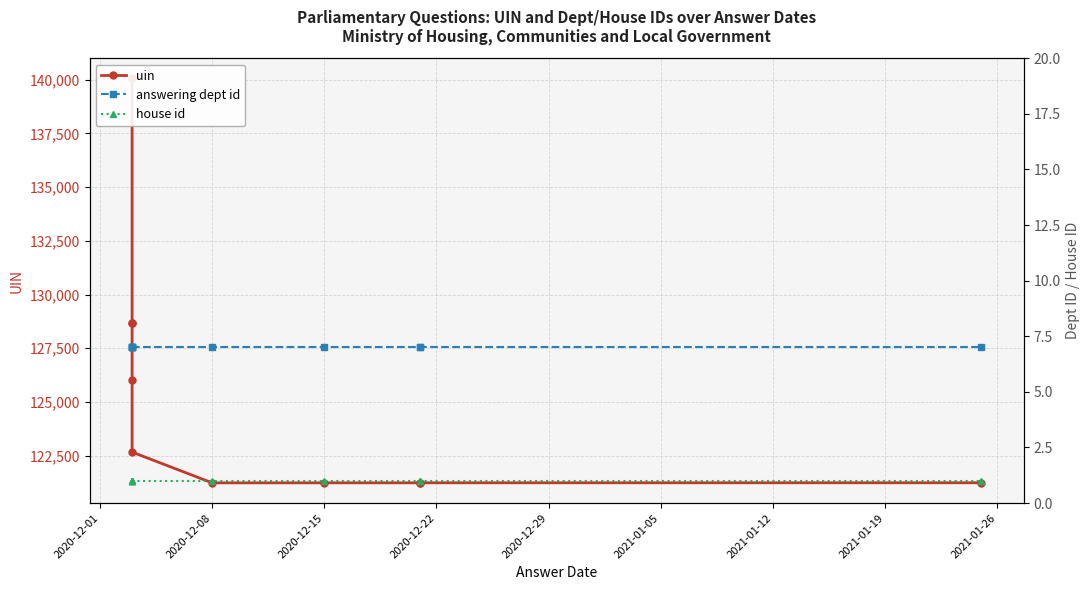

How many lines are shown in the chart?

3